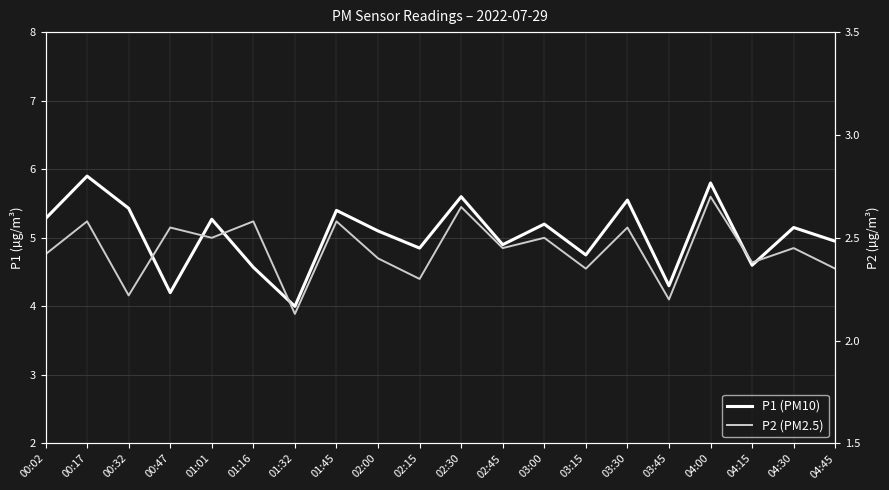

Is it true that P1 (PM10) equals 4.2 at 00:47?

True